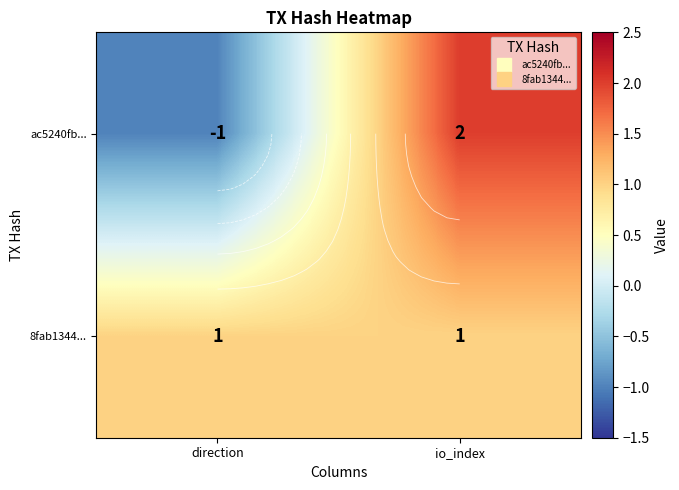

Is the value of 8fab1344... at direction greater than the value of ac5240fb... at io_index?

No